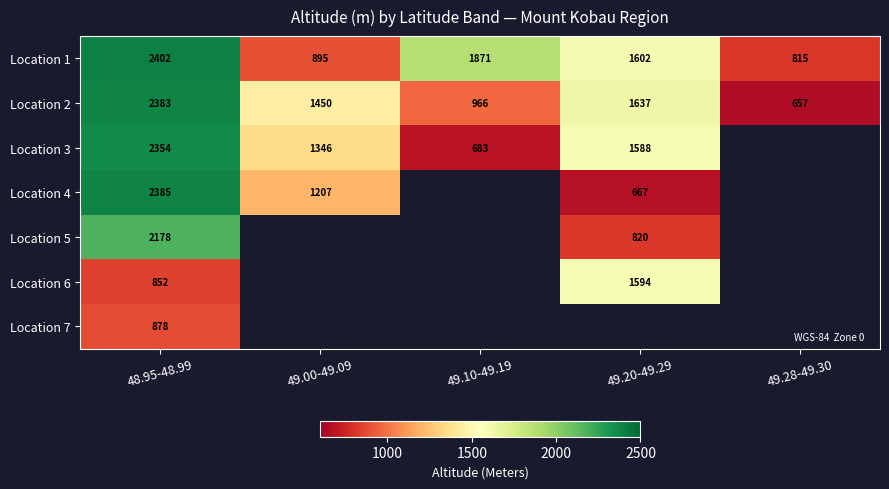

List the labels in order of Location 2 value, smallest first.

49.28-49.30, 49.10-49.19, 49.00-49.09, 49.20-49.29, 48.95-48.99